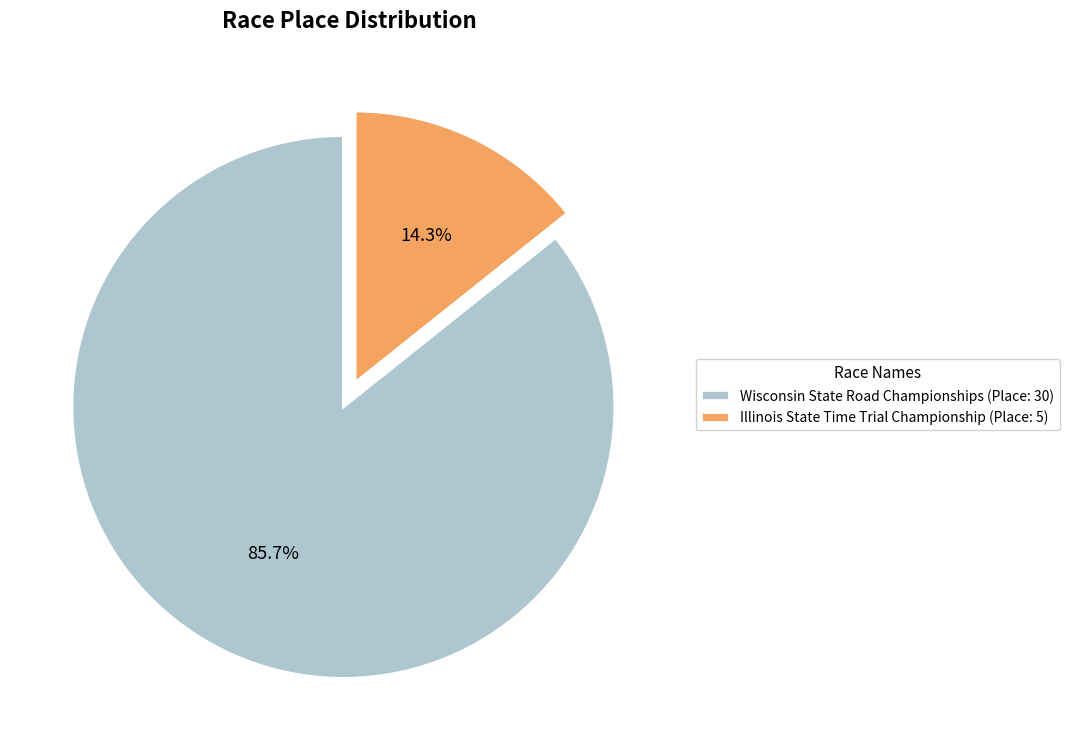

Which has a higher value, Illinois State Time Trial Championship (Place: 5) or Wisconsin State Road Championships (Place: 30)?

Wisconsin State Road Championships (Place: 30)